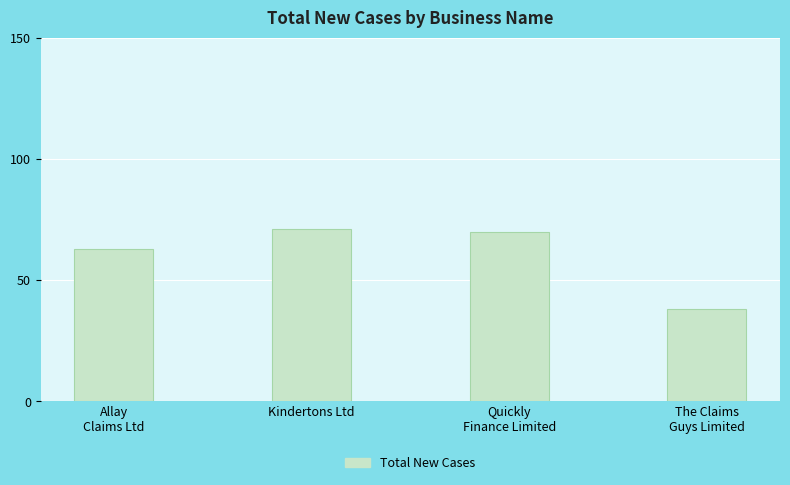

How many bars are there in total?

4